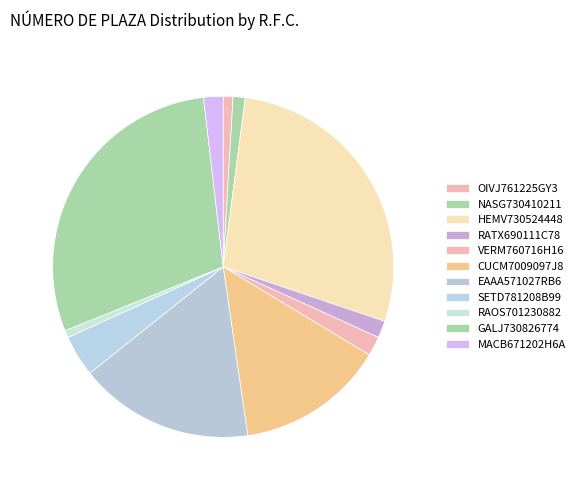

To the nearest percent, what percentage of the pie is NASG730410211?

1%